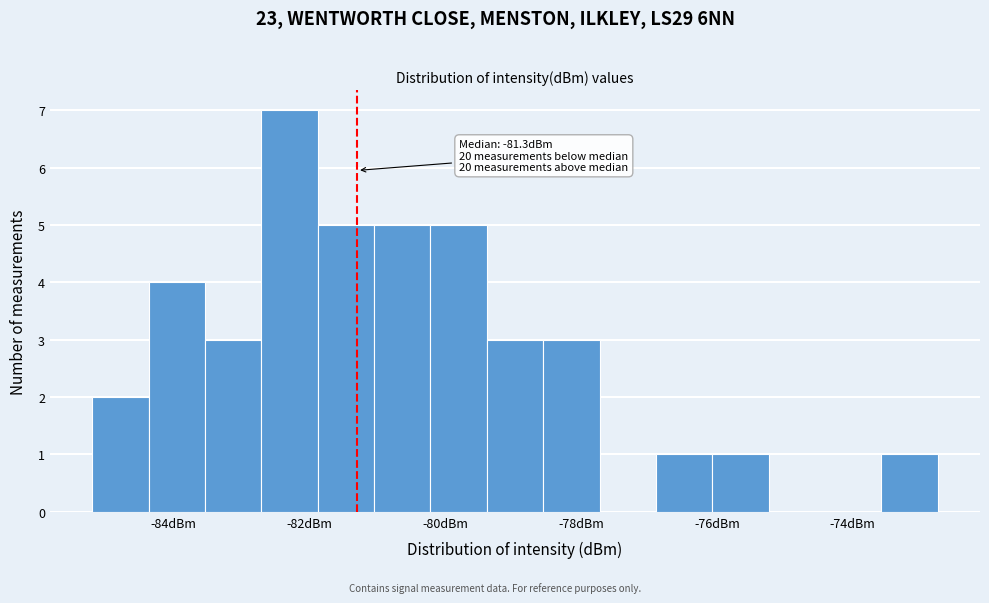

Over which range of the x-axis is the bar tallest?

-82.8 to -81.8